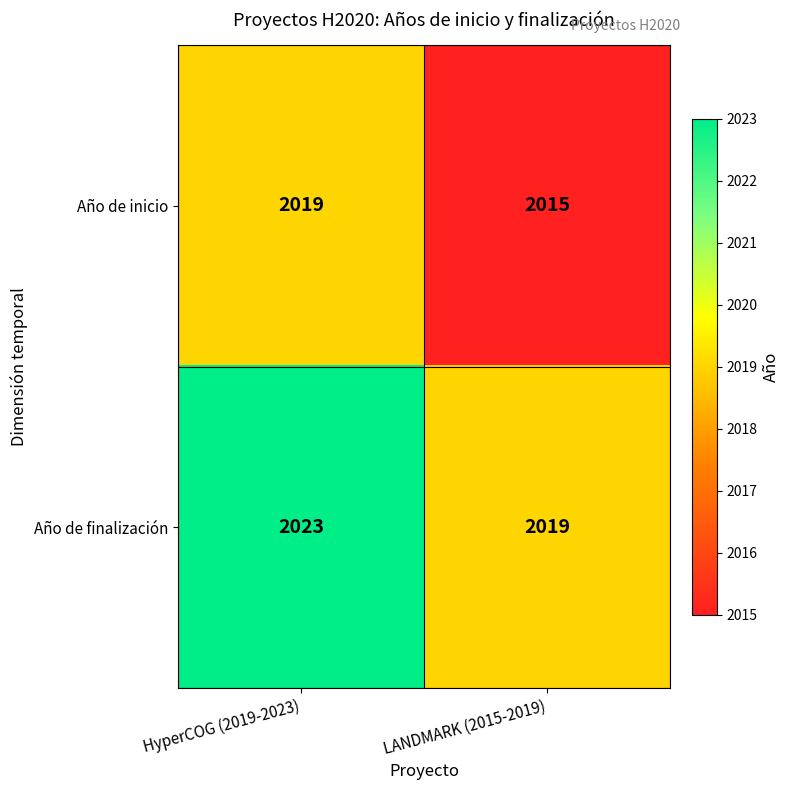

What is the difference between the Año de finalización values at LANDMARK (2015-2019) and HyperCOG (2019-2023)?

4